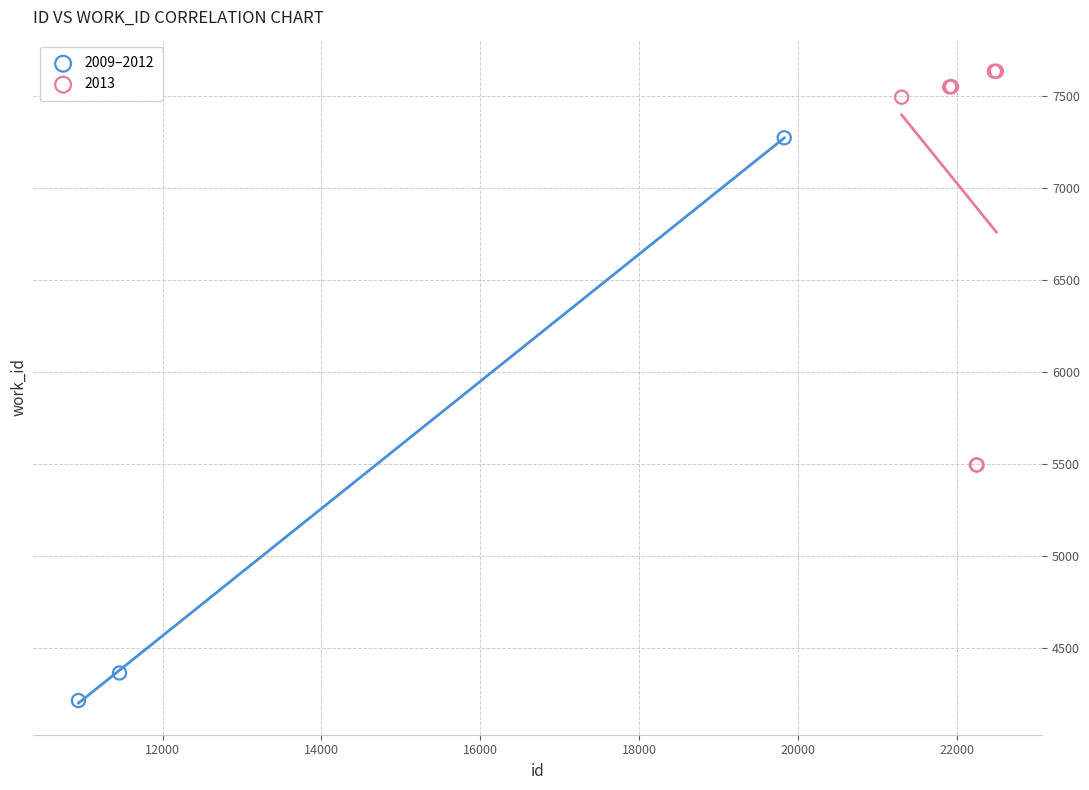

Which series reaches the minimum Y coordinate?

2009–2012